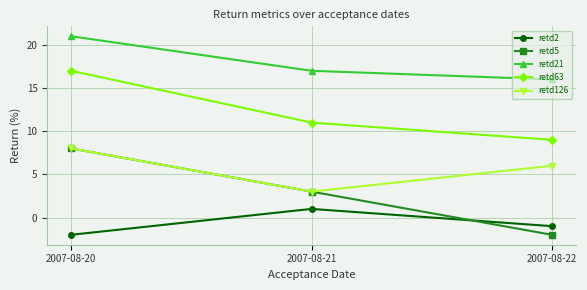

What is the difference between the retd5 values at 2007-08-21 and 2007-08-22?

5